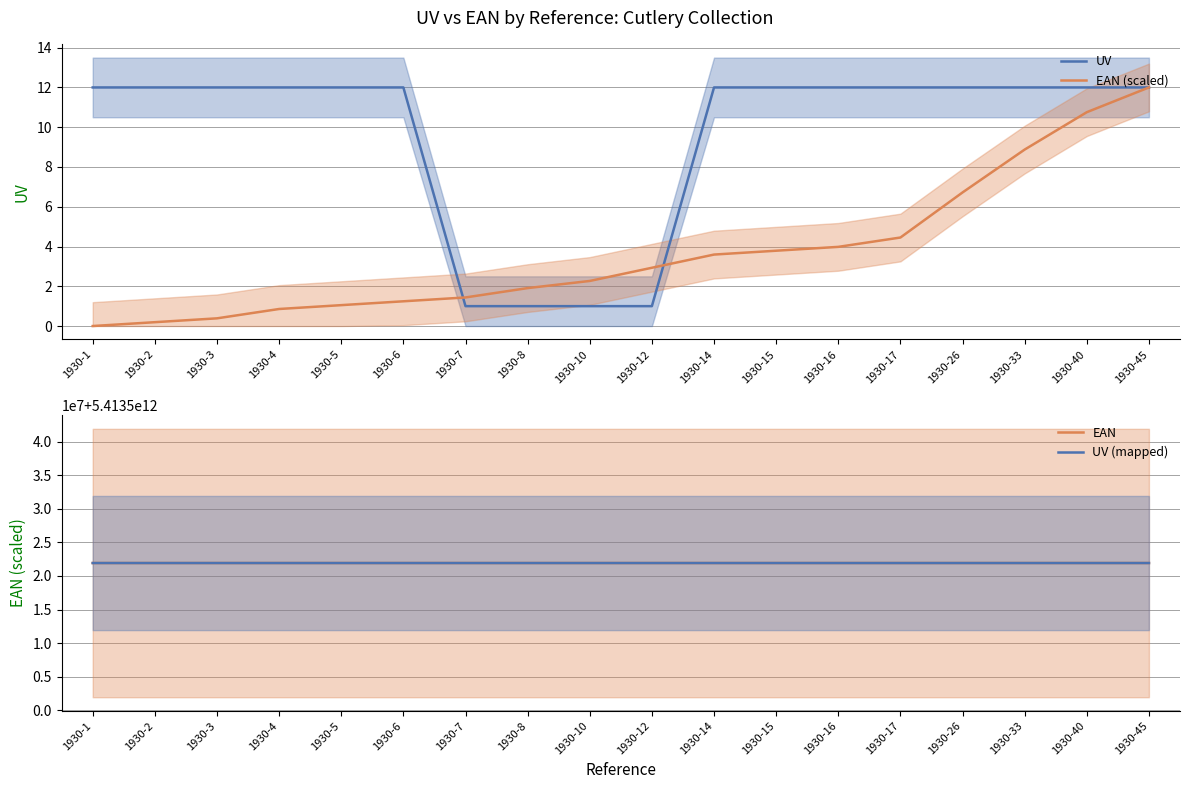

Between 1930-7 and 1930-15, which series saw the biggest shift?

UV (mapped)